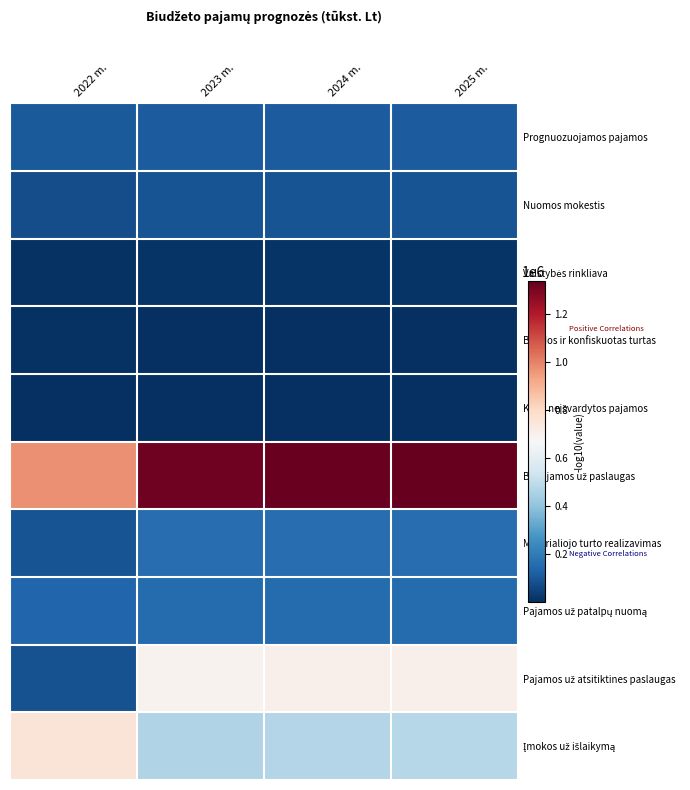

List the series in order of their peak value, lowest first.

Kitos neišvardytos pajamos, Baudos ir konfiskuotas turtas, Valstybės rinkliava, Nuomos mokestis, Prognuozuojamos pajamos, Pajamos už patalpų nuomą, Materialiojo turto realizavimas, Pajamos už atsitiktines paslaugas, Įmokos už išlaikymą, BĮ pajamos už paslaugas